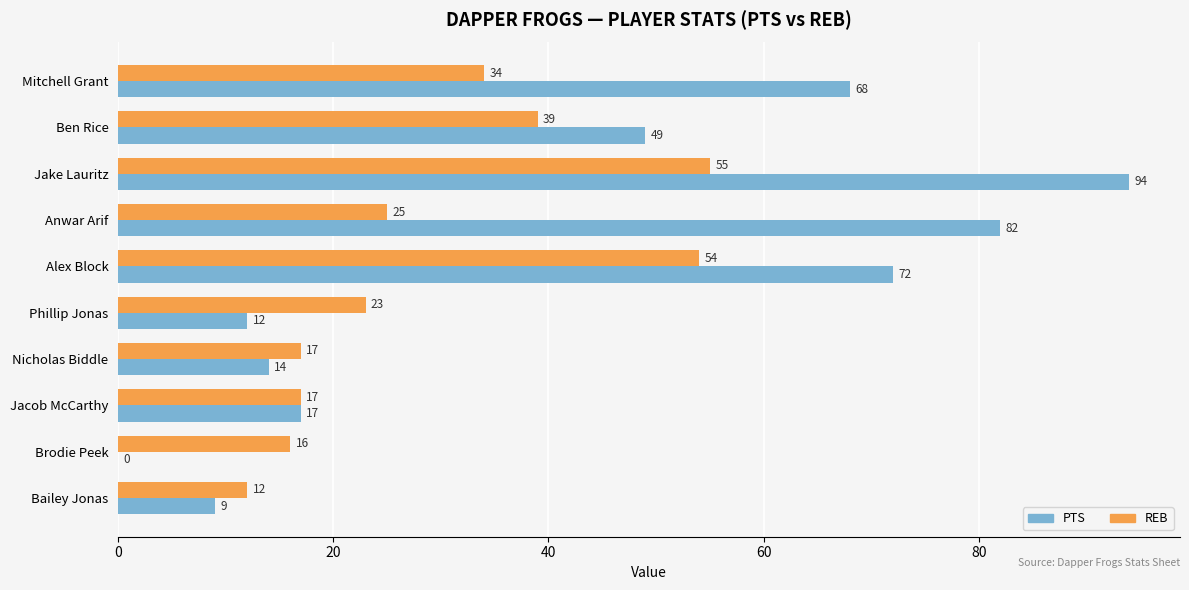

Which series changed the most between Anwar Arif and Nicholas Biddle?

PTS